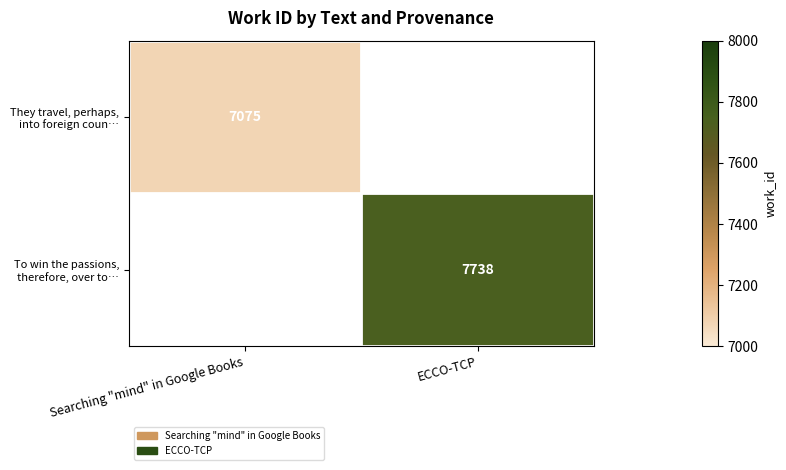

True or false: To win the passions, therefore, over to… has a value of 7738.0 at ECCO-TCP.

True